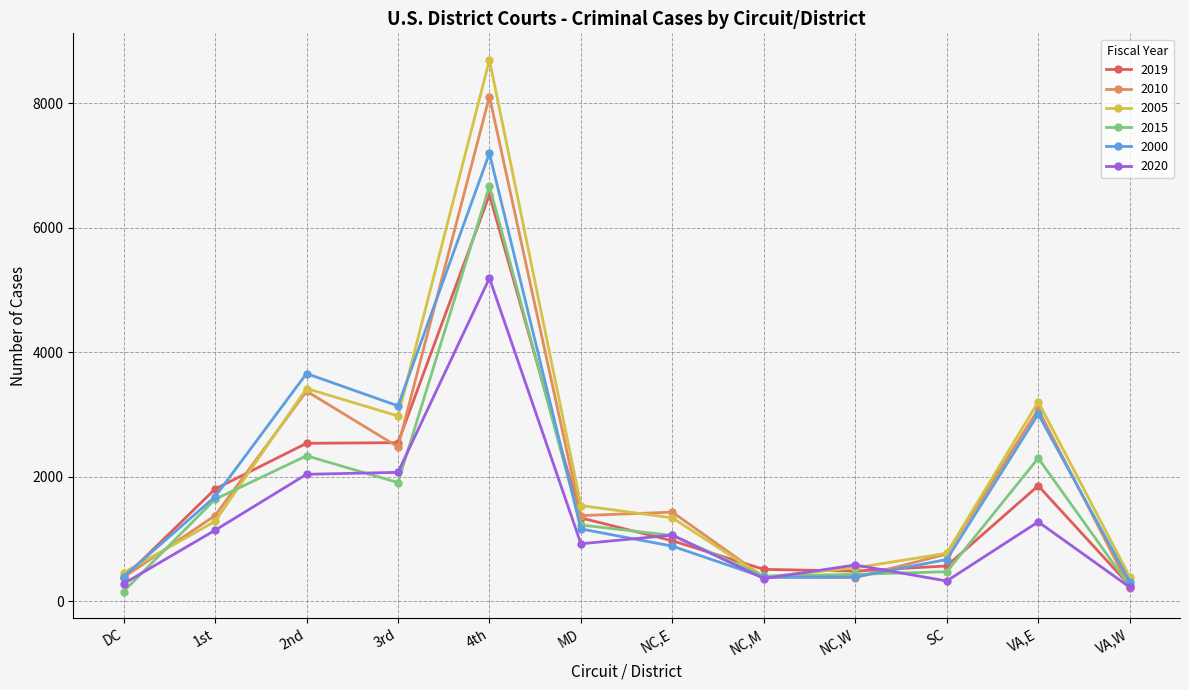

How many categories are shown in the chart?

12